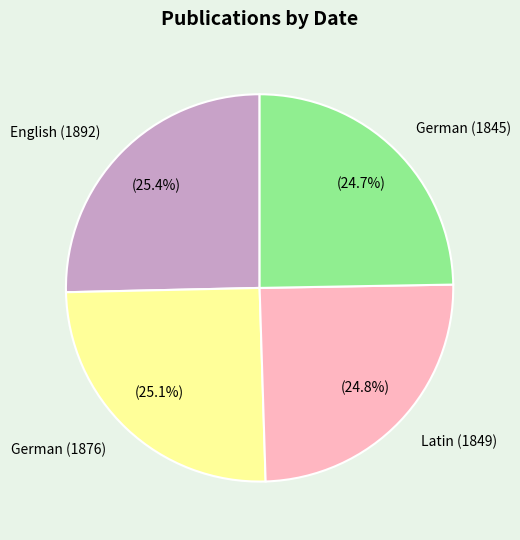

To the nearest percent, what is the average slice percentage?

25%